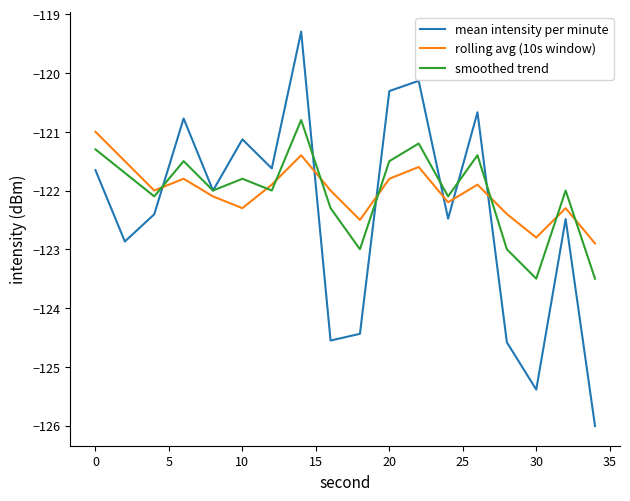

True or false: mean intensity per minute and rolling avg (10s window) cross at least once.

True